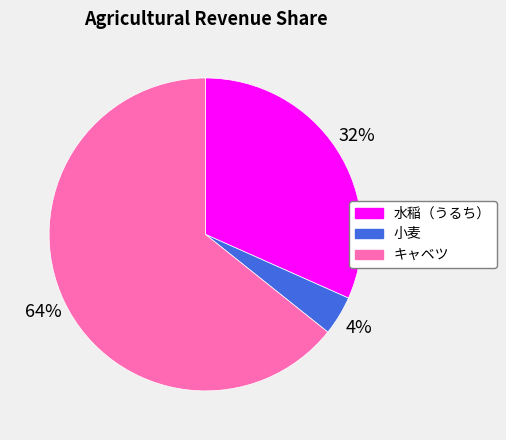

To the nearest percent, what percentage of the pie is 水稲（うるち）?

32%